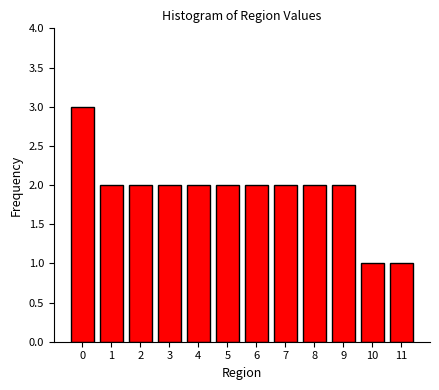

Reading left to right, transcribe all the data shown in this chart.

3	2	2	2	2	2	2	2	2	2	1	1